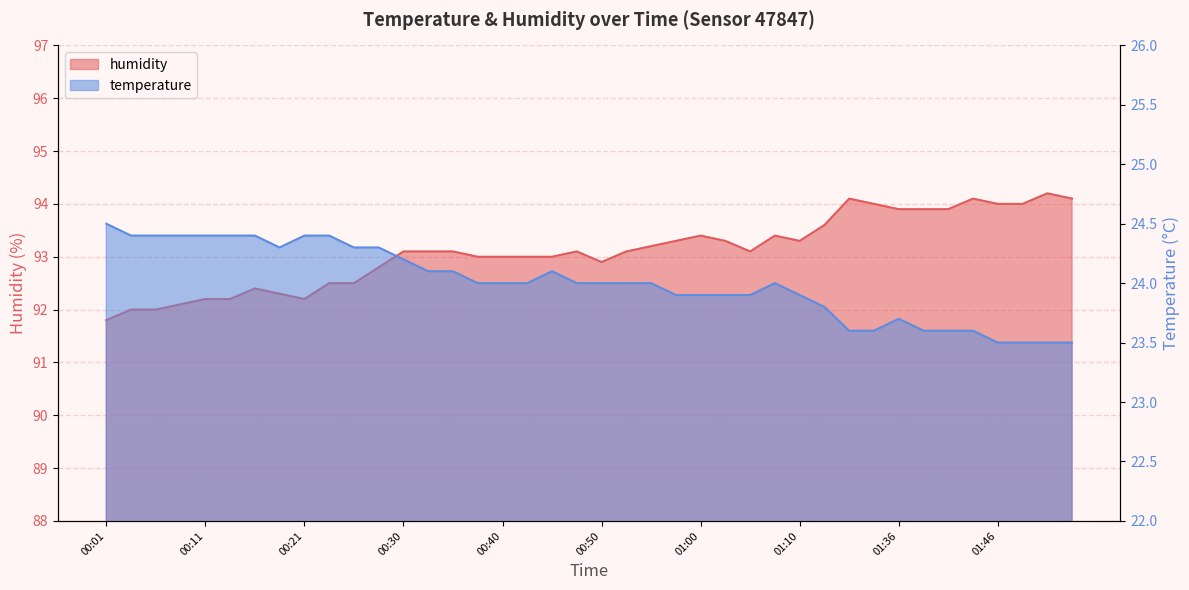

What is the maximum value for humidity?

94.2